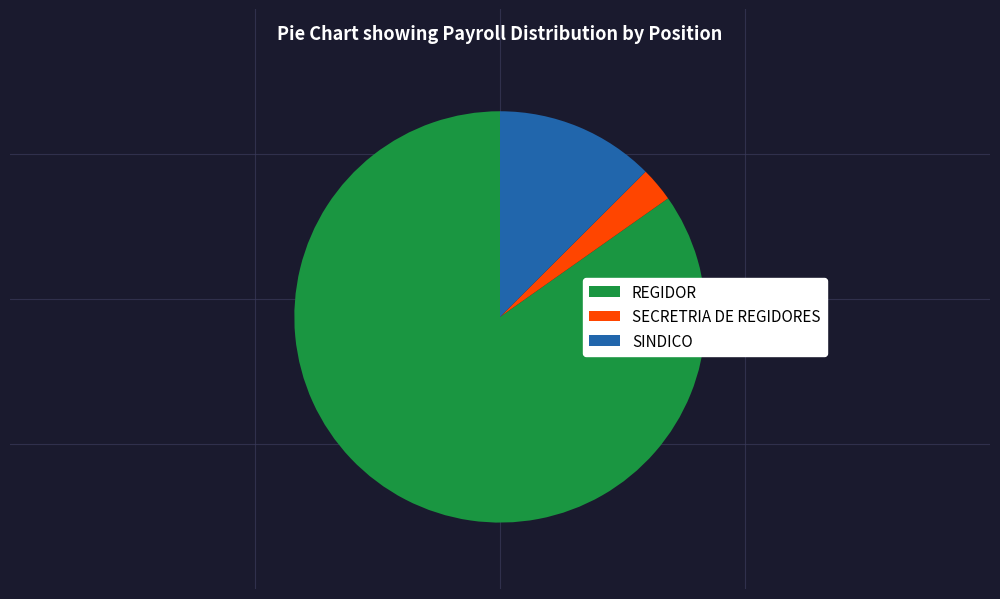

The SECRETRIA DE REGIDORES slice represents 14% of the pie. True or false?

False